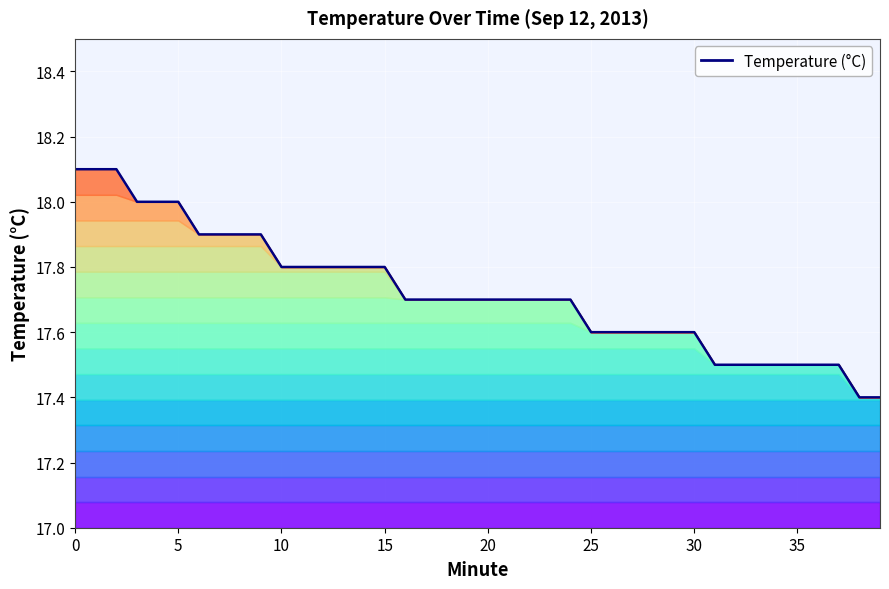

What is the change in value from 9 to 21?

-0.2